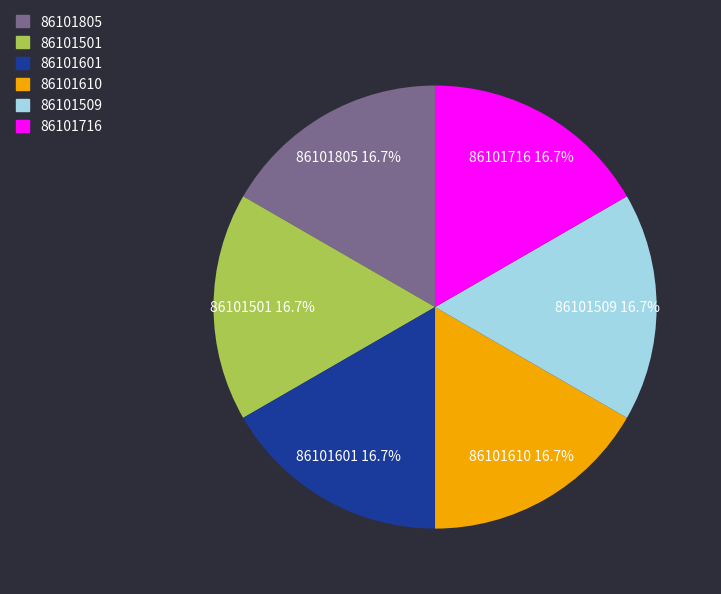

Is there a majority slice in this chart?

No